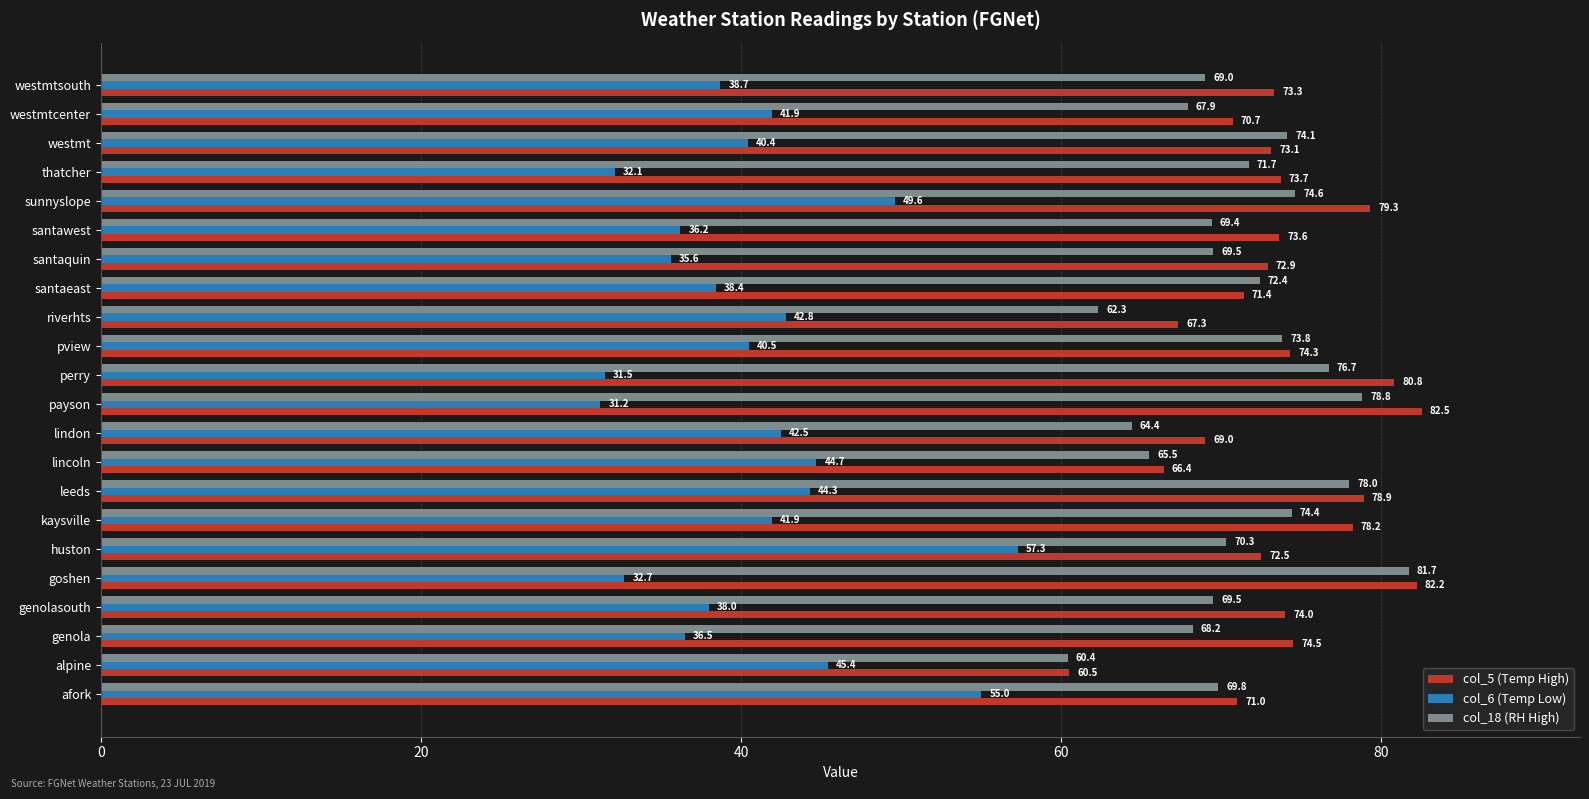

What is the difference between the highest and lowest values at westmtsouth?

34.6